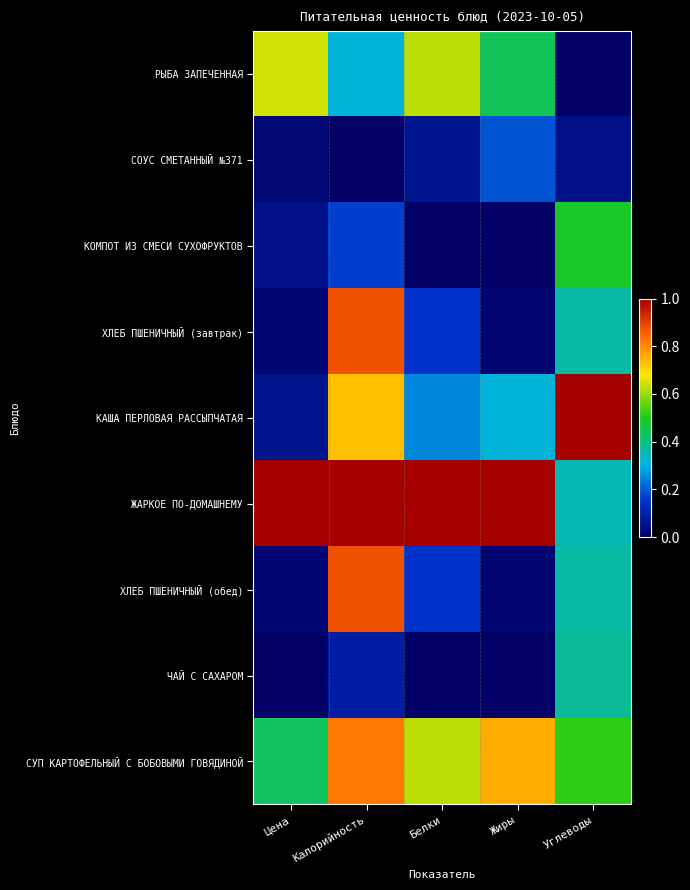

Which series has the largest range (max minus min)?

КАША ПЕРЛОВАЯ РАССЫПЧАТАЯ